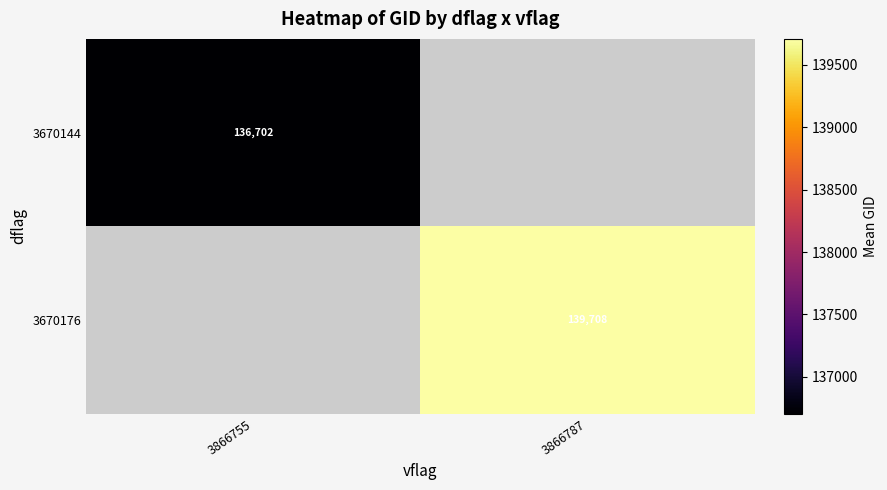

Which series has the largest range (max minus min)?

3670144